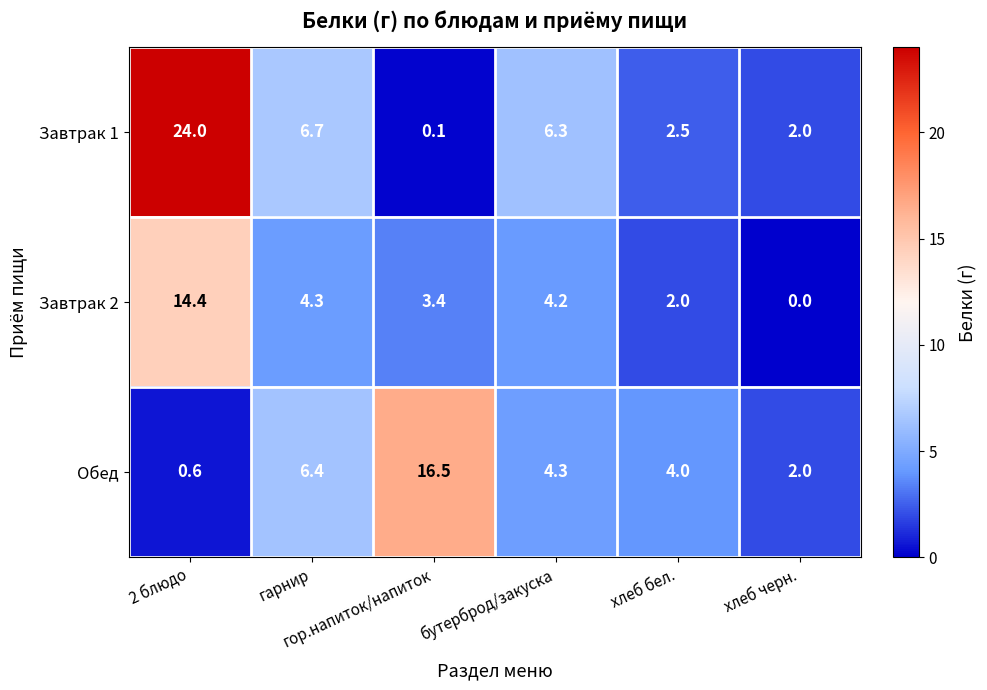

What is the highest value of the Обед series?

16.5